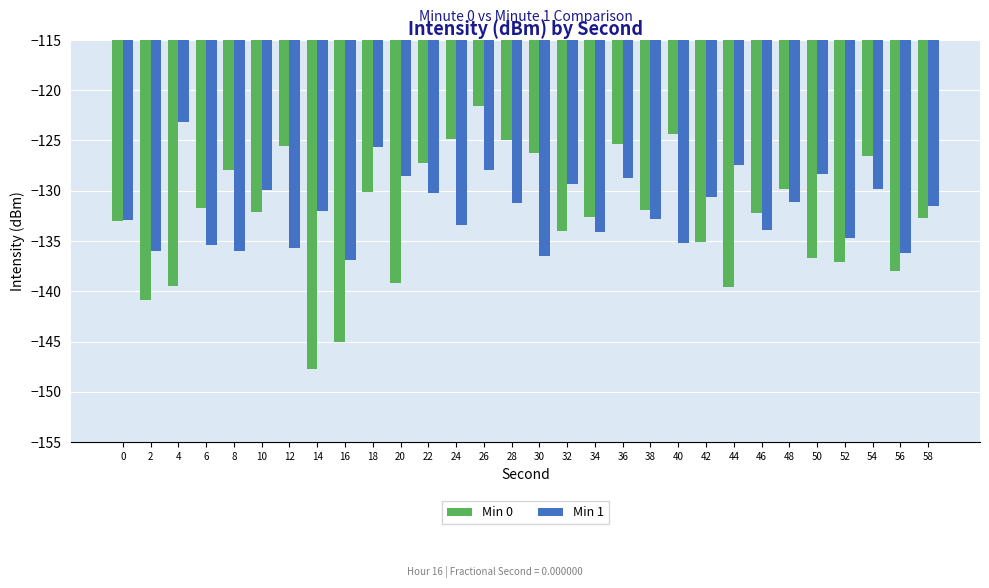

Is it true that Min 1 equals -129.3 at 32?

True